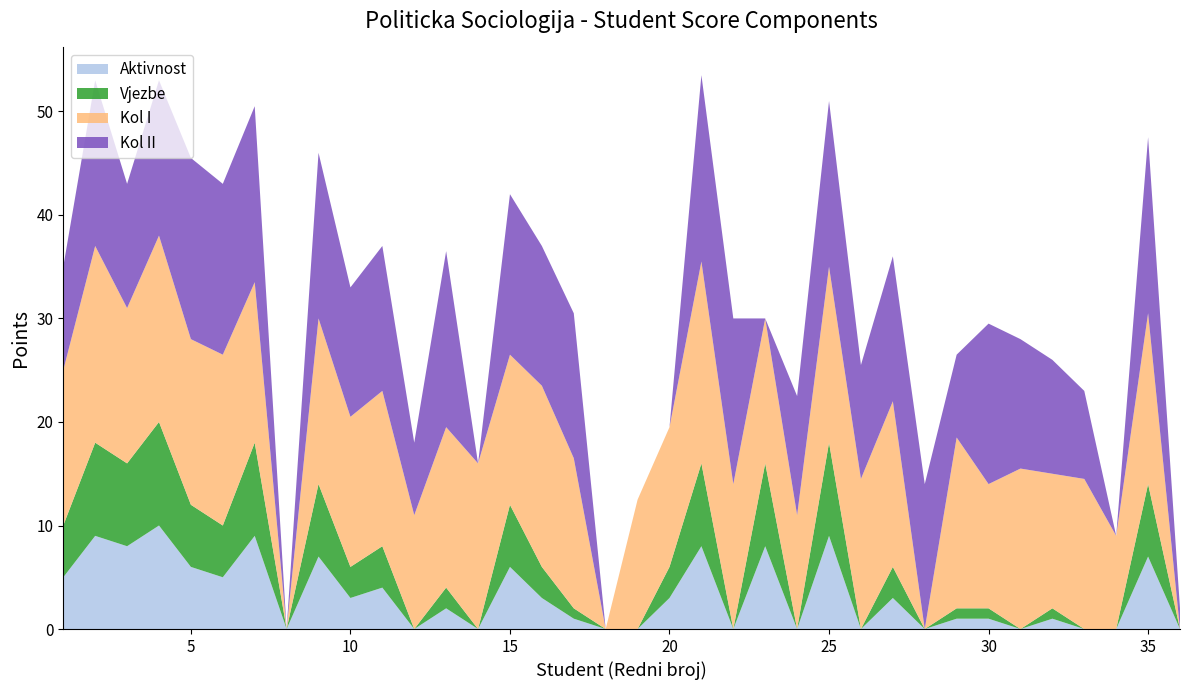

Reading right to left, what are all the values shown in this chart?

Aktivnost: 36=0.0	35=7.0	34=0.0	33=0.0	32=1.0	31=0.0	30=1.0	29=1.0	28=0.0	27=3.0	26=0.0	25=9.0	24=0.0	23=8.0	22=0.0	21=8.0	20=3.0	19=0.0	18=0.0	17=1.0	16=3.0	15=6.0	14=0.0	13=2.0	12=0.0	11=4.0	10=3.0	9=7.0	8=0.0	7=9.0	6=5.0	5=6.0	4=10.0	3=8.0	2=9.0	1=5.0
Vjezbe: 36=0.0	35=7.0	34=0.0	33=0.0	32=1.0	31=0.0	30=1.0	29=1.0	28=0.0	27=3.0	26=0.0	25=9.0	24=0.0	23=8.0	22=0.0	21=8.0	20=3.0	19=0.0	18=0.0	17=1.0	16=3.0	15=6.0	14=0.0	13=2.0	12=0.0	11=4.0	10=3.0	9=7.0	8=0.0	7=9.0	6=5.0	5=6.0	4=10.0	3=8.0	2=9.0	1=5.0
Kol I: 36=0.0	35=16.5	34=9.0	33=14.5	32=13.0	31=15.5	30=12.0	29=16.5	28=0.0	27=16.0	26=14.5	25=17.0	24=11.0	23=14.0	22=14.0	21=19.5	20=13.5	19=12.5	18=0.0	17=14.5	16=17.5	15=14.5	14=16.0	13=15.5	12=11.0	11=15.0	10=14.5	9=16.0	8=0.0	7=15.5	6=16.5	5=16.0	4=18.0	3=15.0	2=19.0	1=15.0
Kol II: 36=2.0	35=17.0	34=0.0	33=8.5	32=11.0	31=12.5	30=15.5	29=8.0	28=14.0	27=14.0	26=11.0	25=16.0	24=11.5	23=0.0	22=16.0	21=18.0	20=0.0	19=0.0	18=0.0	17=14.0	16=13.5	15=15.5	14=0.0	13=17.0	12=7.0	11=14.0	10=12.5	9=16.0	8=0.0	7=17.0	6=16.5	5=17.5	4=15.0	3=12.0	2=16.0	1=10.0